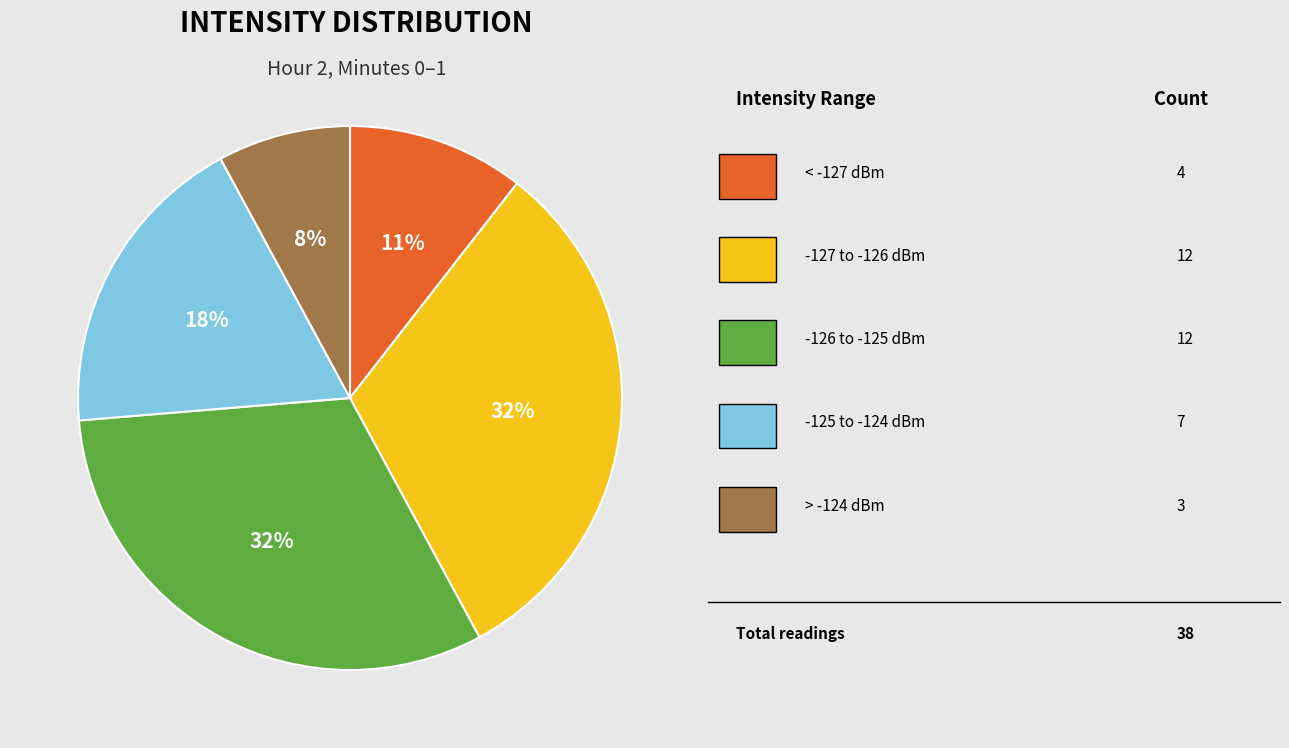

Is there a majority slice in this chart?

No